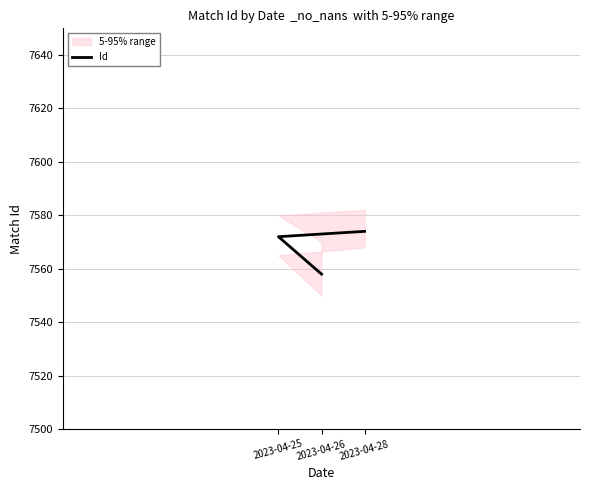

Which category has the highest value across all series?

2023-04-28